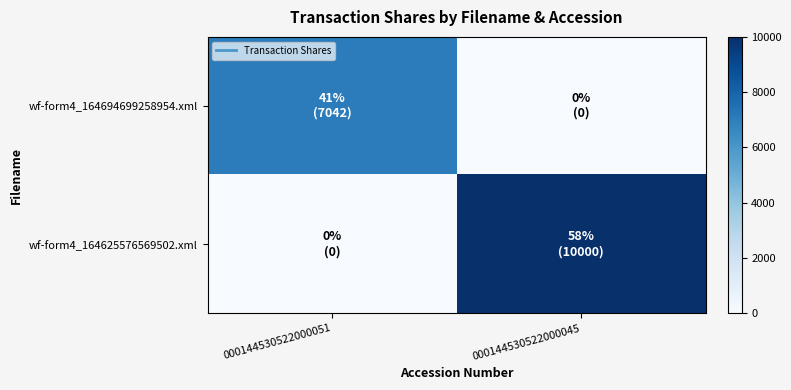

List the series in order of their overall mean, lowest first.

wf-form4_164694699258954.xml, wf-form4_164625576569502.xml